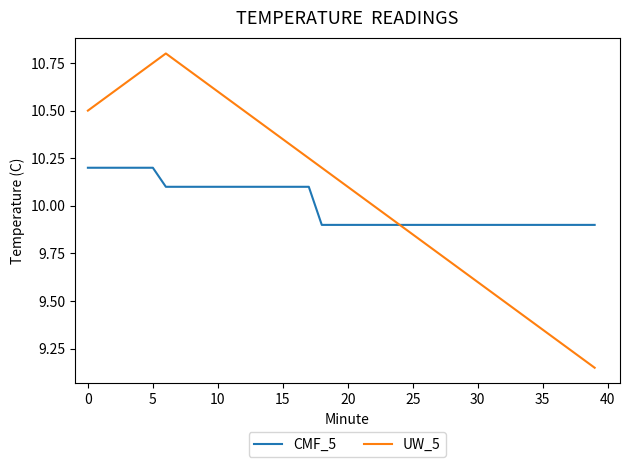

Rank the series by their maximum value, from lowest to highest.

CMF_5, UW_5